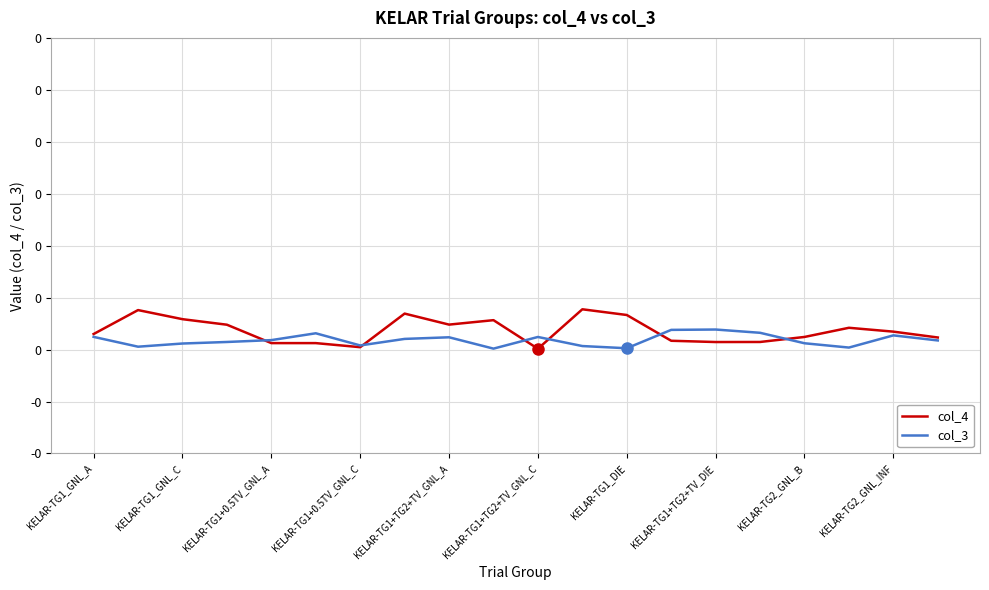

Does the chart have visible grid lines?

Yes